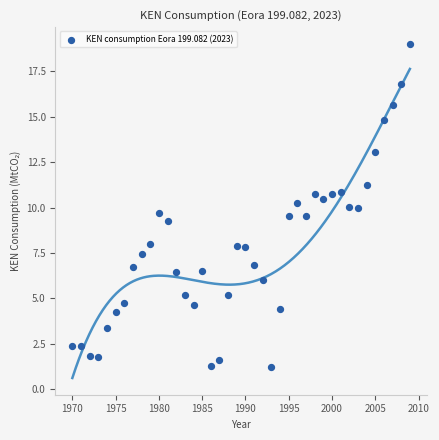

What is the range of Y values (max minus min)?

17.8